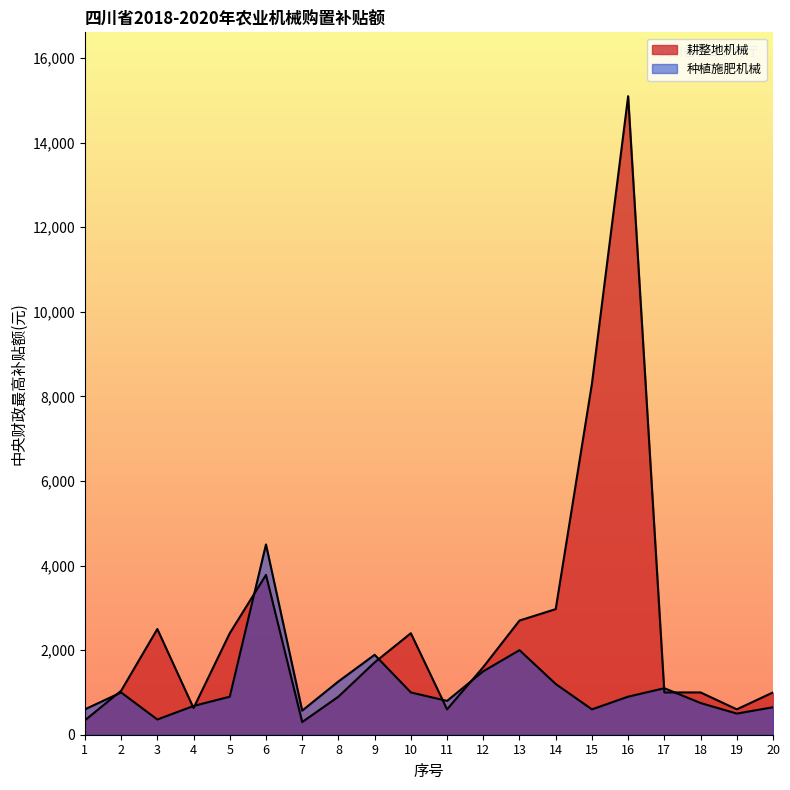

Reading right to left, what are all the values shown in this chart?

耕整地机械: 1000	600	1000	1000	15100	8300	2970	2700	1600	600	2400	1710	900	300	3780	2400	630	2500	1040	340
种植施肥机械: 650	500	750	1100	900	600	1200	2000	1500	800	1000	1890	1260	570	4500	900	680	360	1000	600